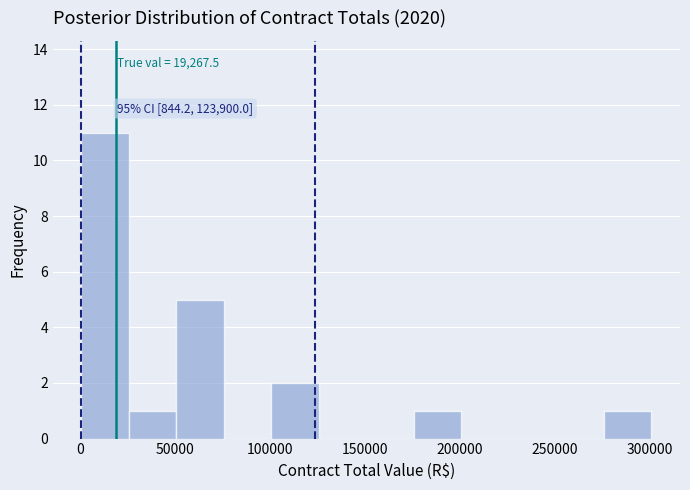

Over which range of the x-axis is the bar tallest?

0 to 25000